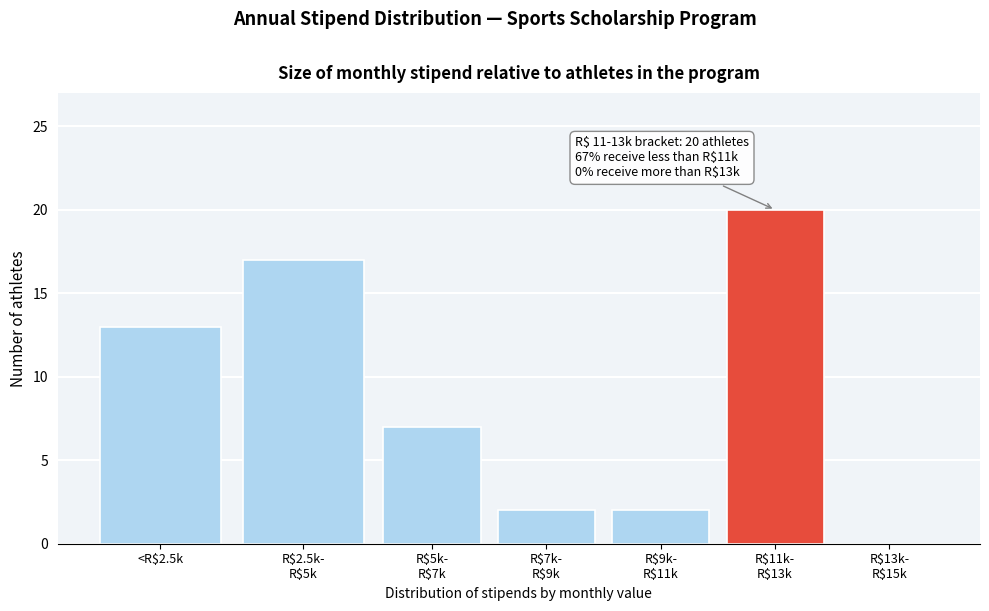

What is the greatest value displayed?

20